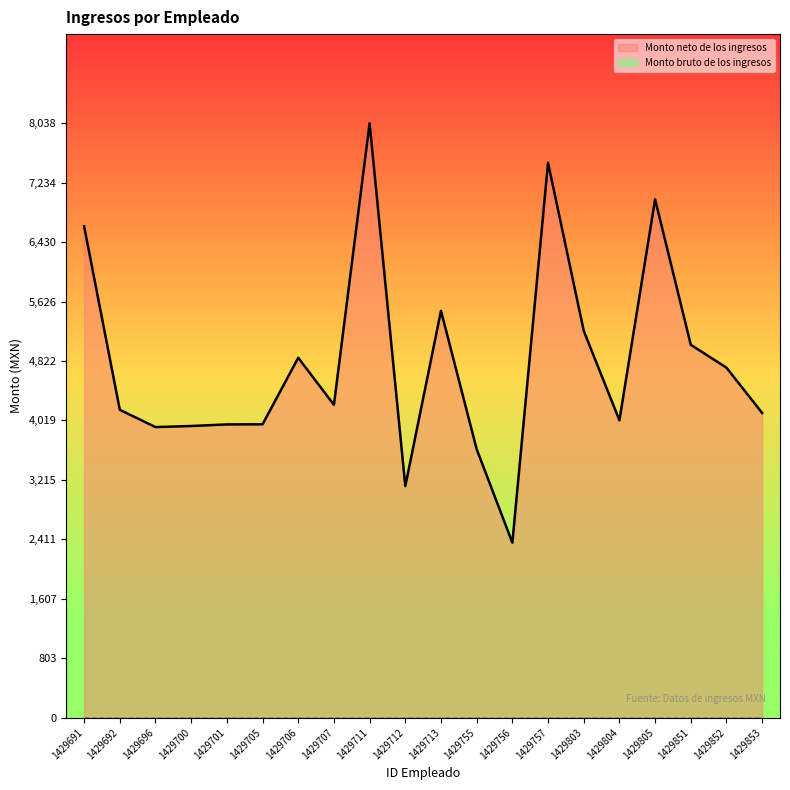

At which category is the sum across all series the highest?

1429711